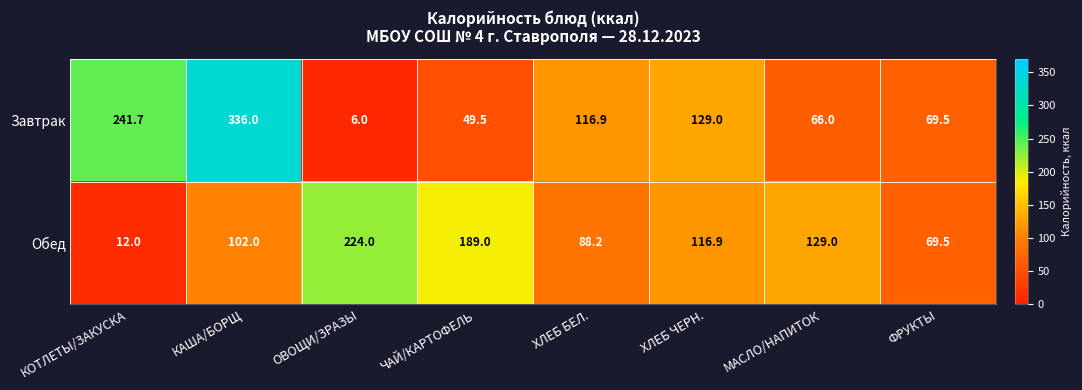

List the series in order of their peak value, highest first.

Завтрак, Обед